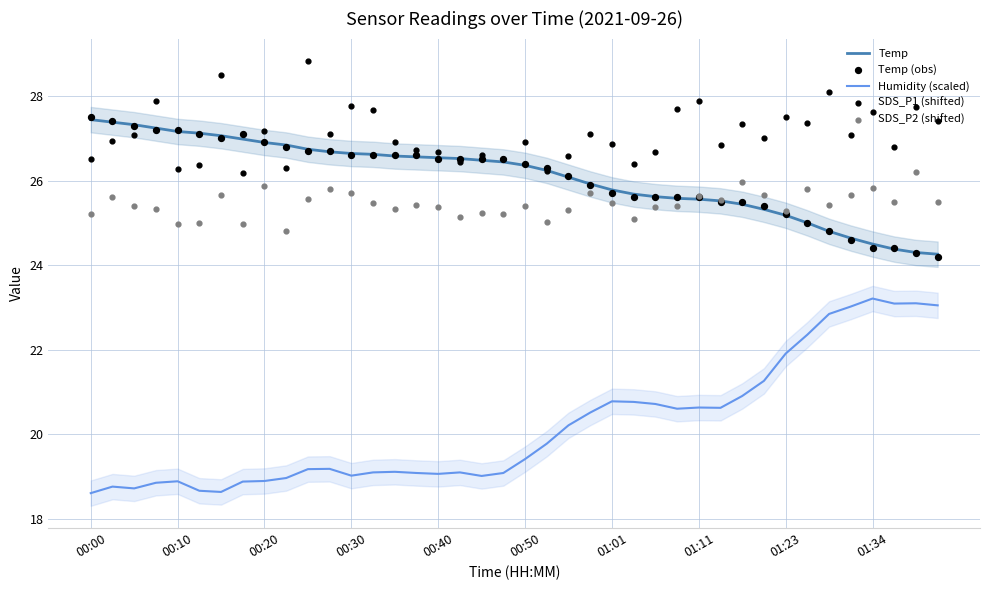

Which series has the largest Y range (max minus min)?

Humidity (scaled)